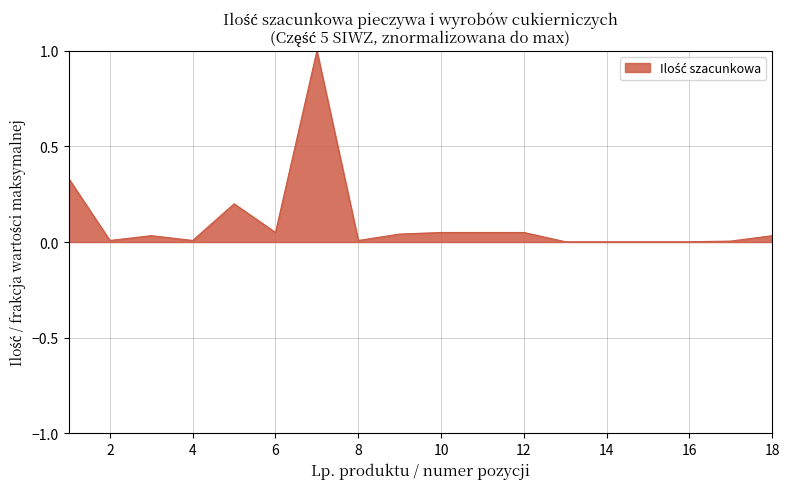

The chart shows a value of 0.0 at 4. True or false?

True